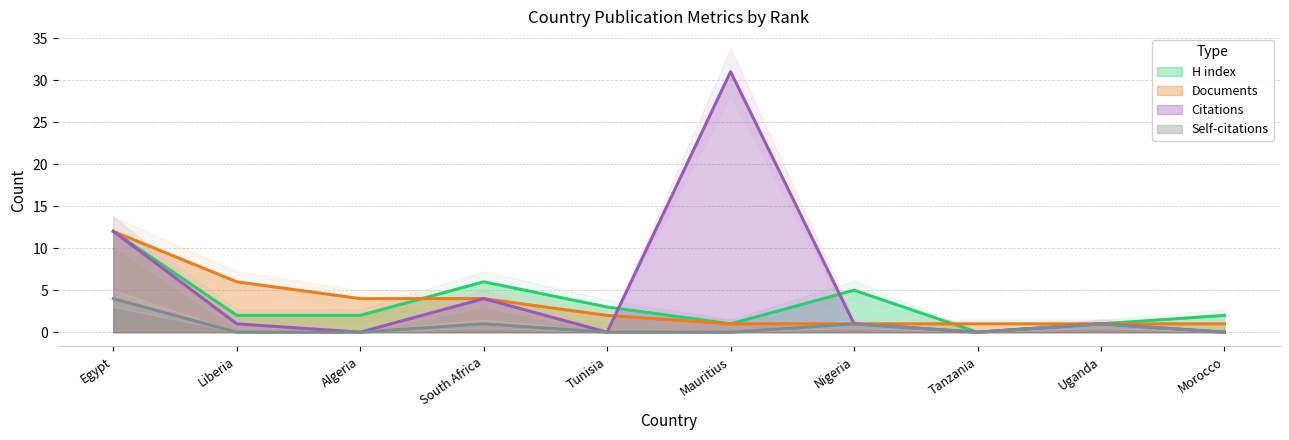

Rank the series at Egypt from lowest to highest value.

Self-citations, H index, Documents, Citations